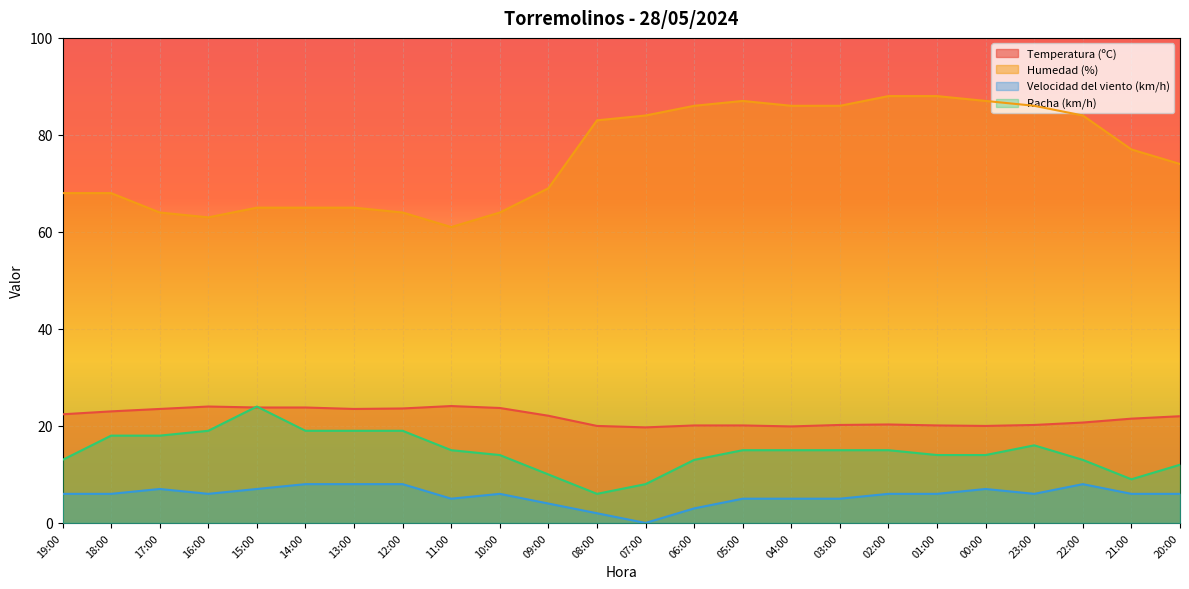

True or false: Temperatura (ºC) and Racha (km/h) cross at least once.

True